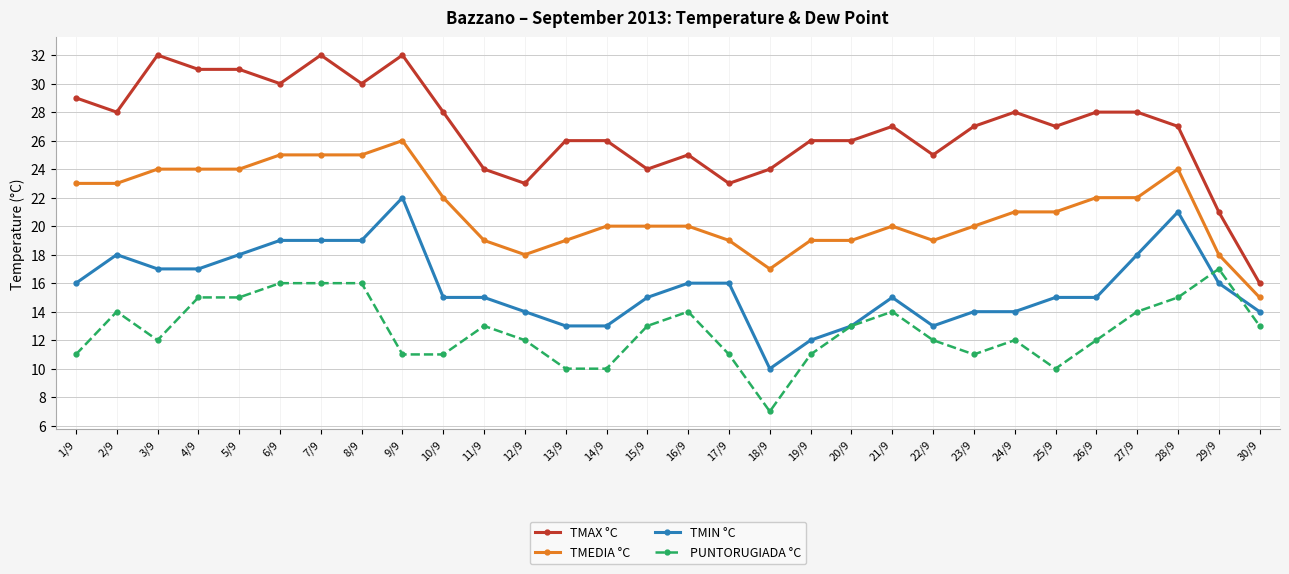

What is the greatest value displayed?

32